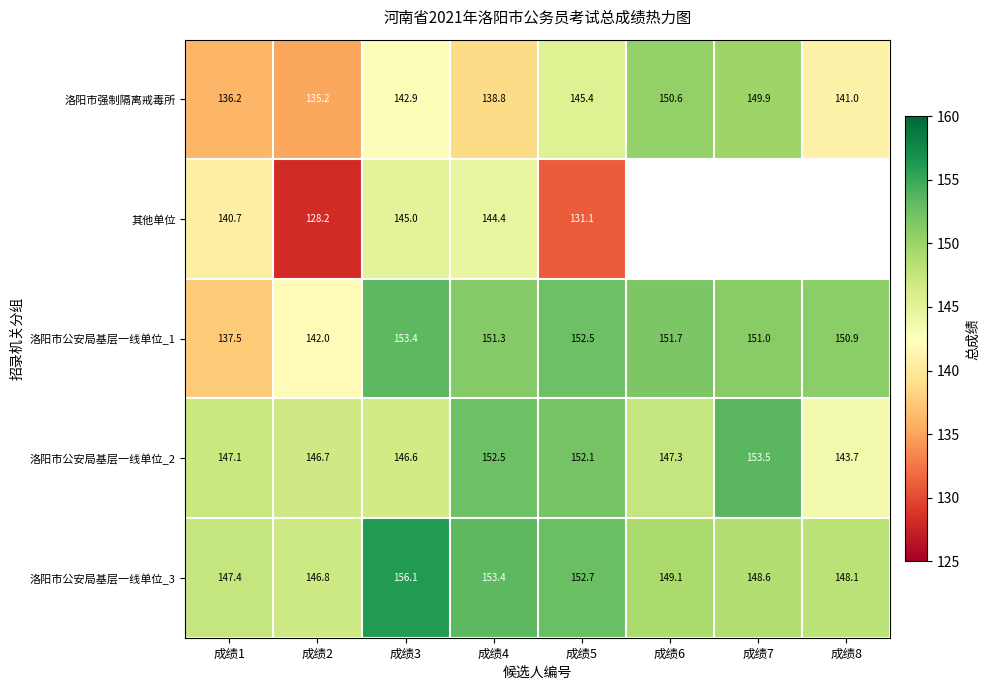

What is the total value across all series at 成绩1?

708.9